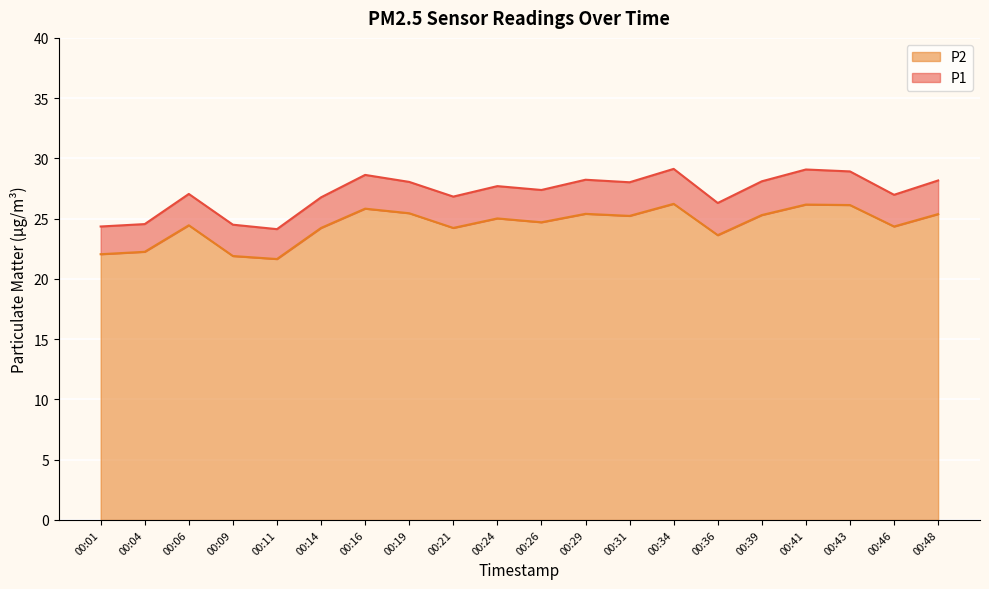

What are all the series names shown in the legend?

P2, P1